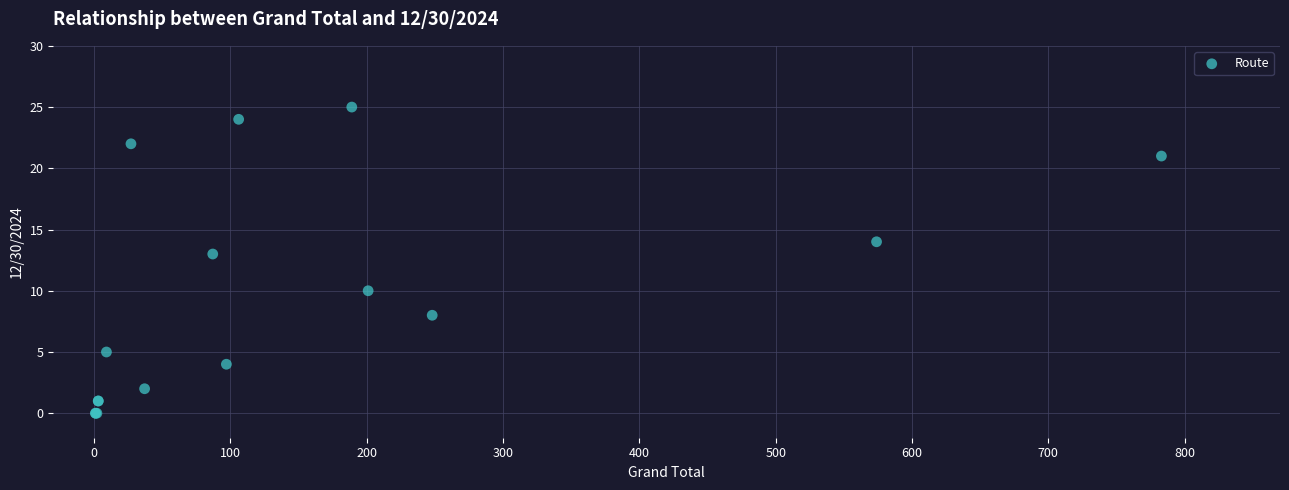

What Y value in the scatter plot is closest to 12?

13